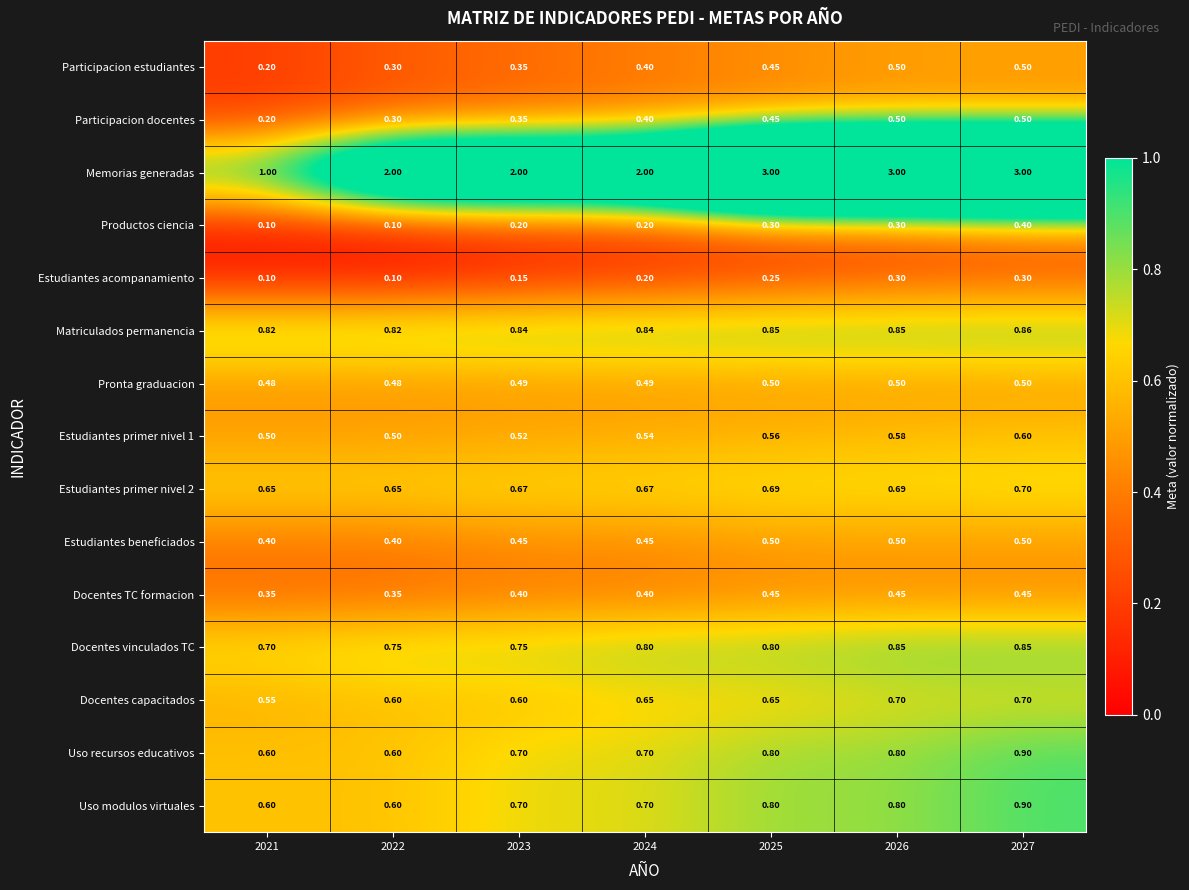

Which series has the largest total across all categories?

Memorias generadas